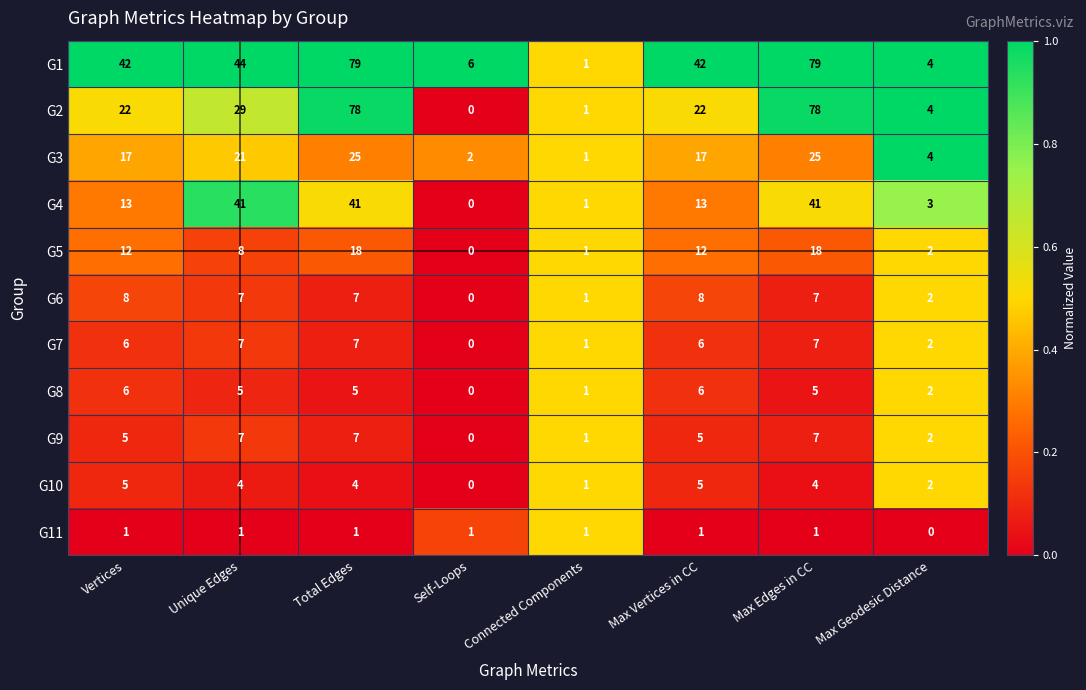

Is it true that G8 equals 3 at Max Vertices in CC?

False